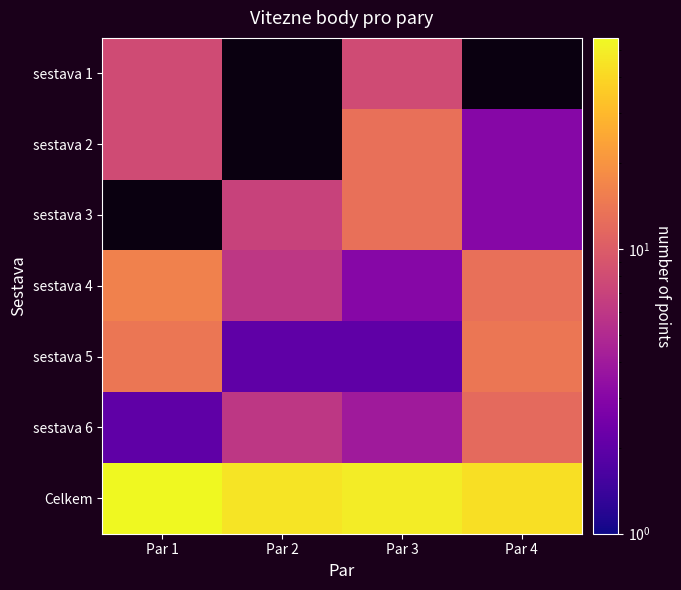

Which category has the lowest value across all series?

Par 2